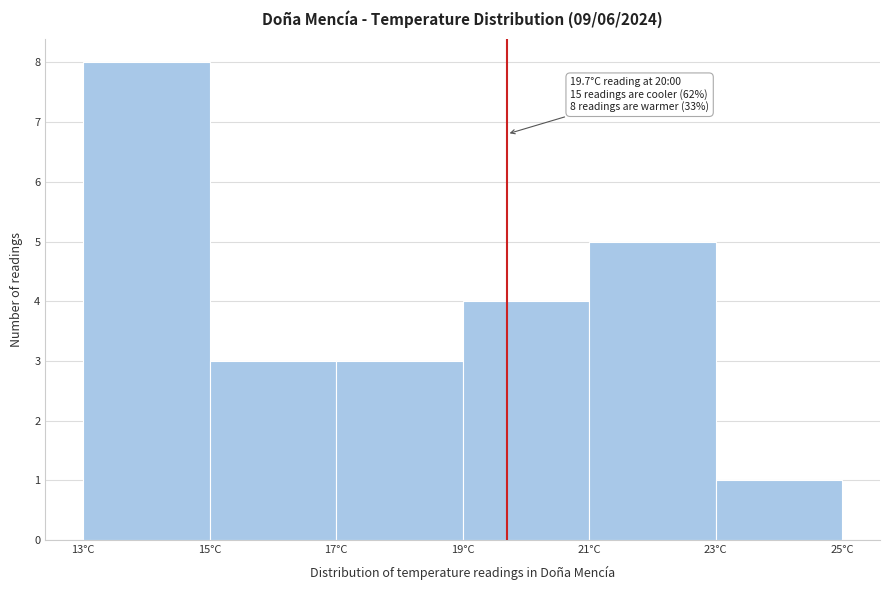

Which range on the x-axis has the tallest bar?

13 to 15